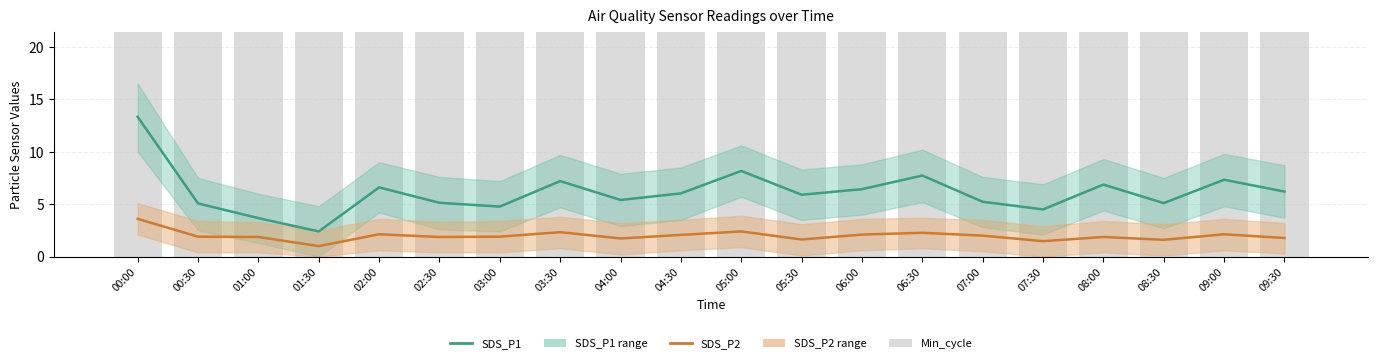

What is the difference between the highest and lowest values at 00:00?

23.4